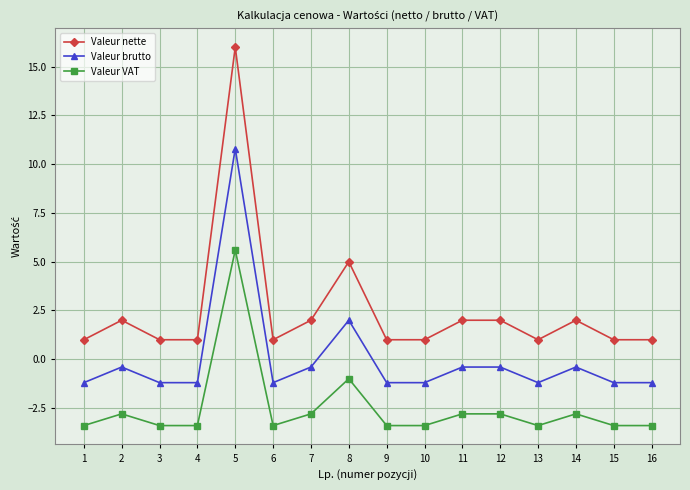

Which series changed the most between 5 and 12?

Valeur nette